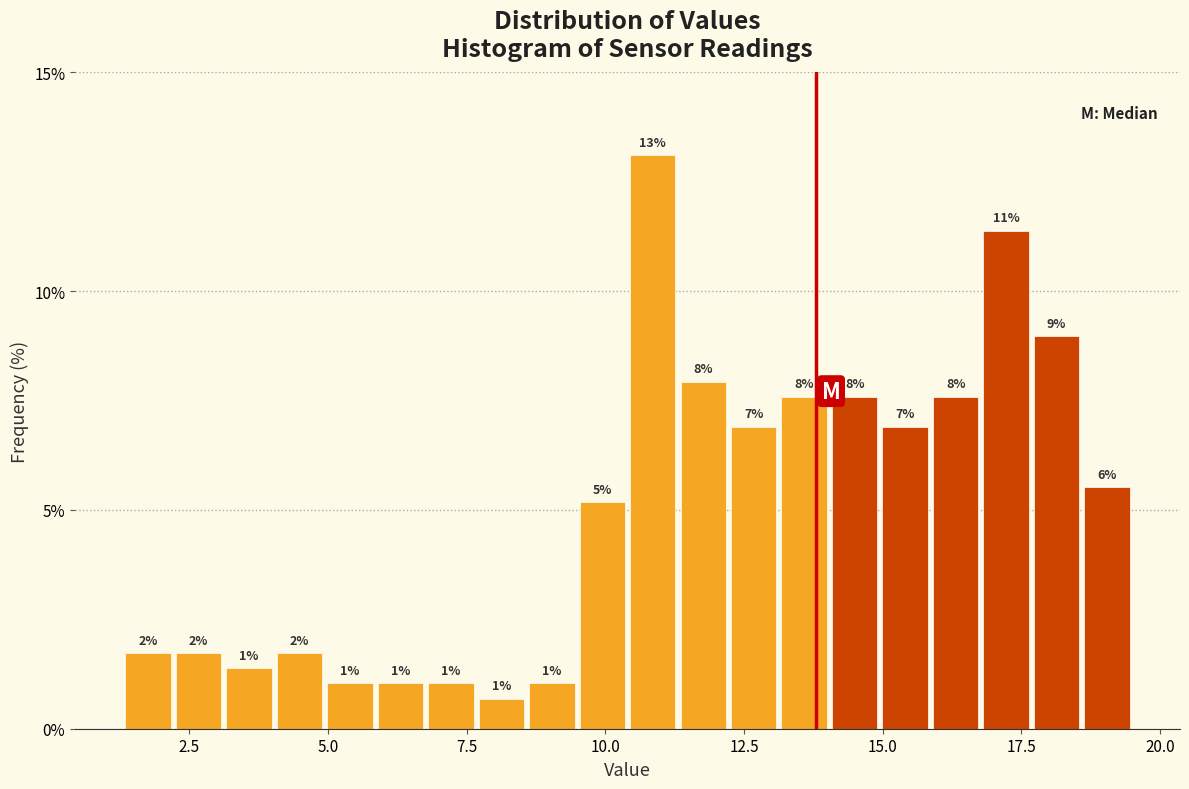

Read against the x-axis, roughly where is the centre of the tallest bar?

11.0